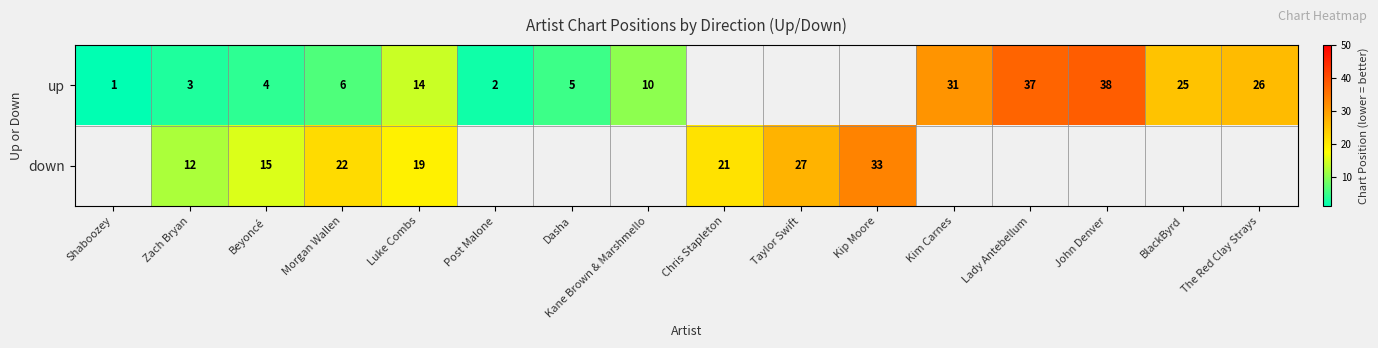

What is the sum of the down values at Morgan Wallen and Taylor Swift?

49